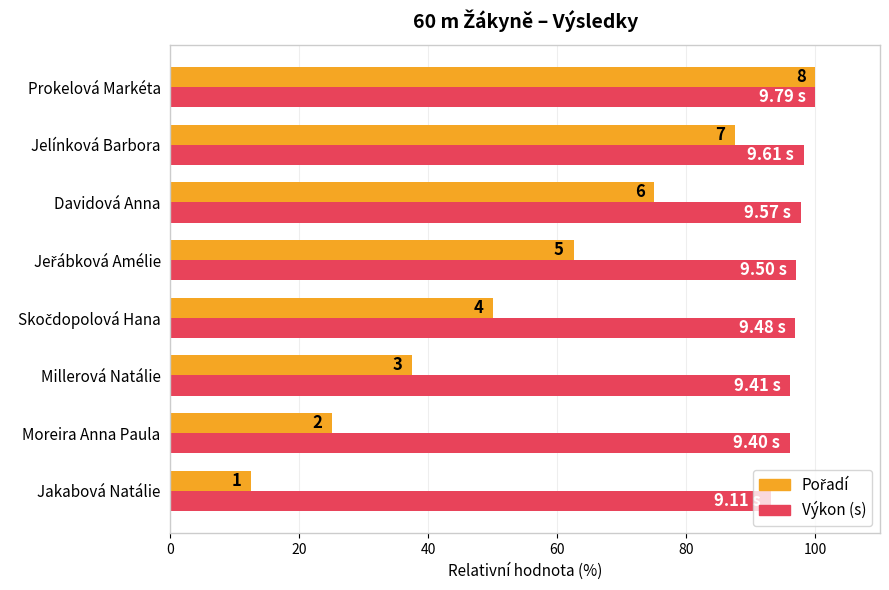

What is the difference between the maximum and minimum values in the Výkon (s) series?

6.9